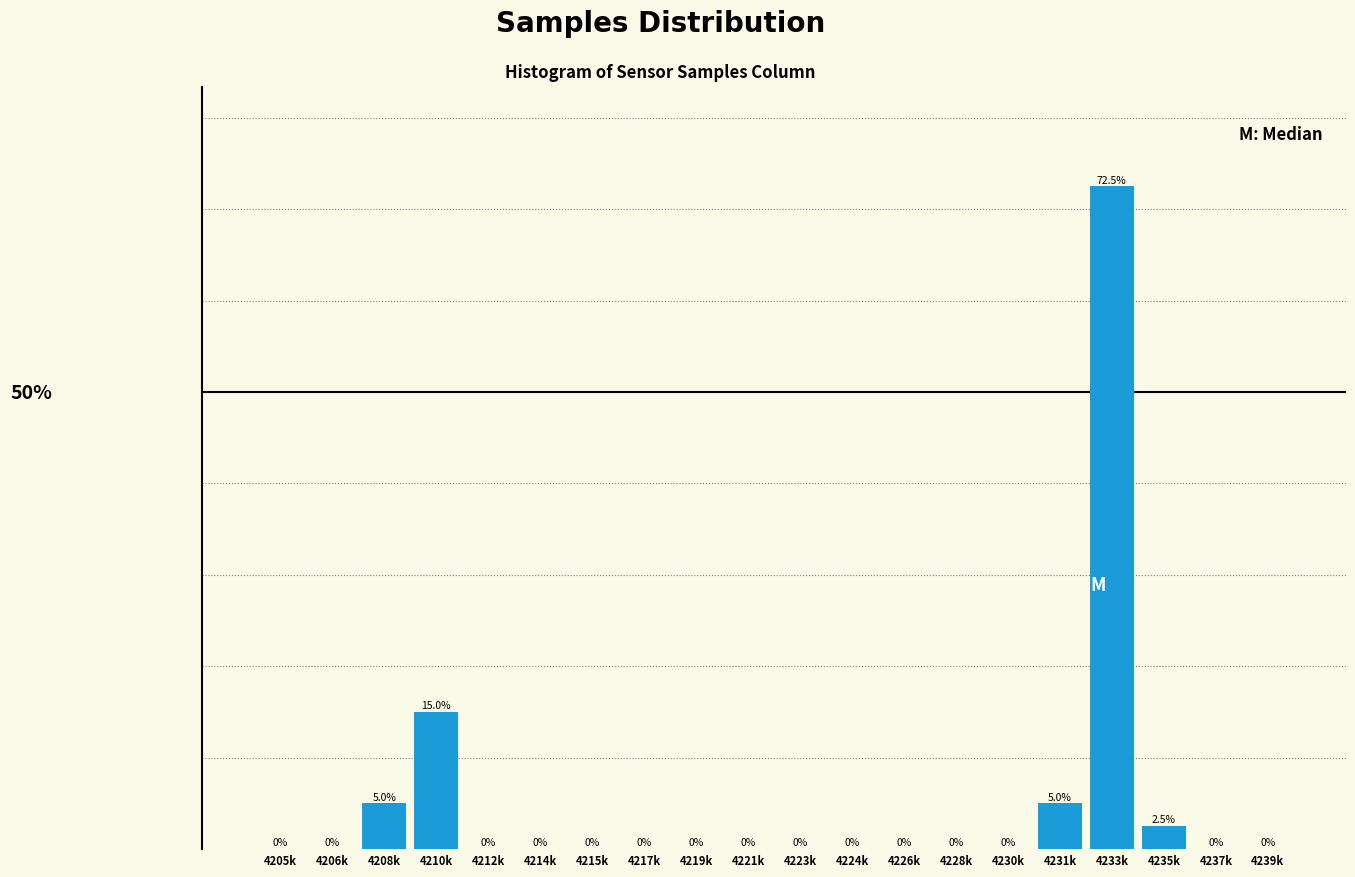

Which label corresponds to the largest value in the chart?

4233k